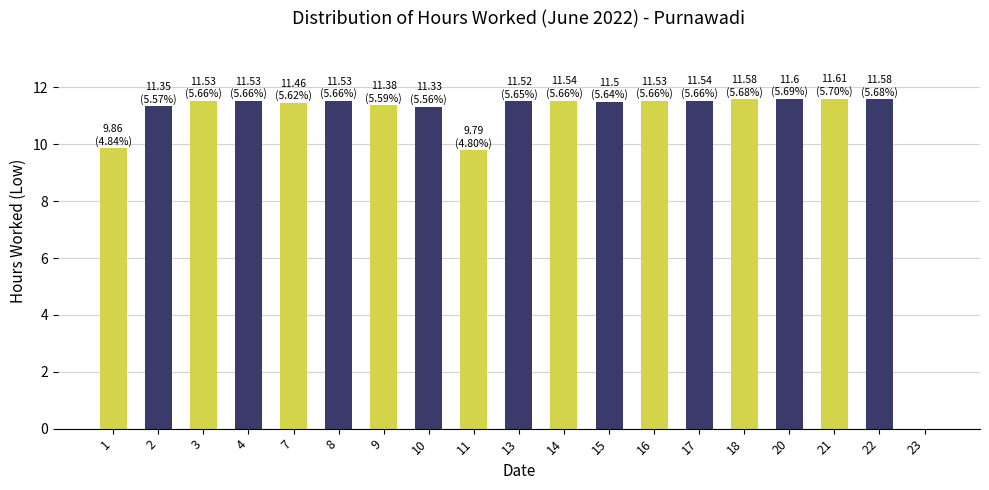

What is the sum of the values at 13 and 11?

21.3